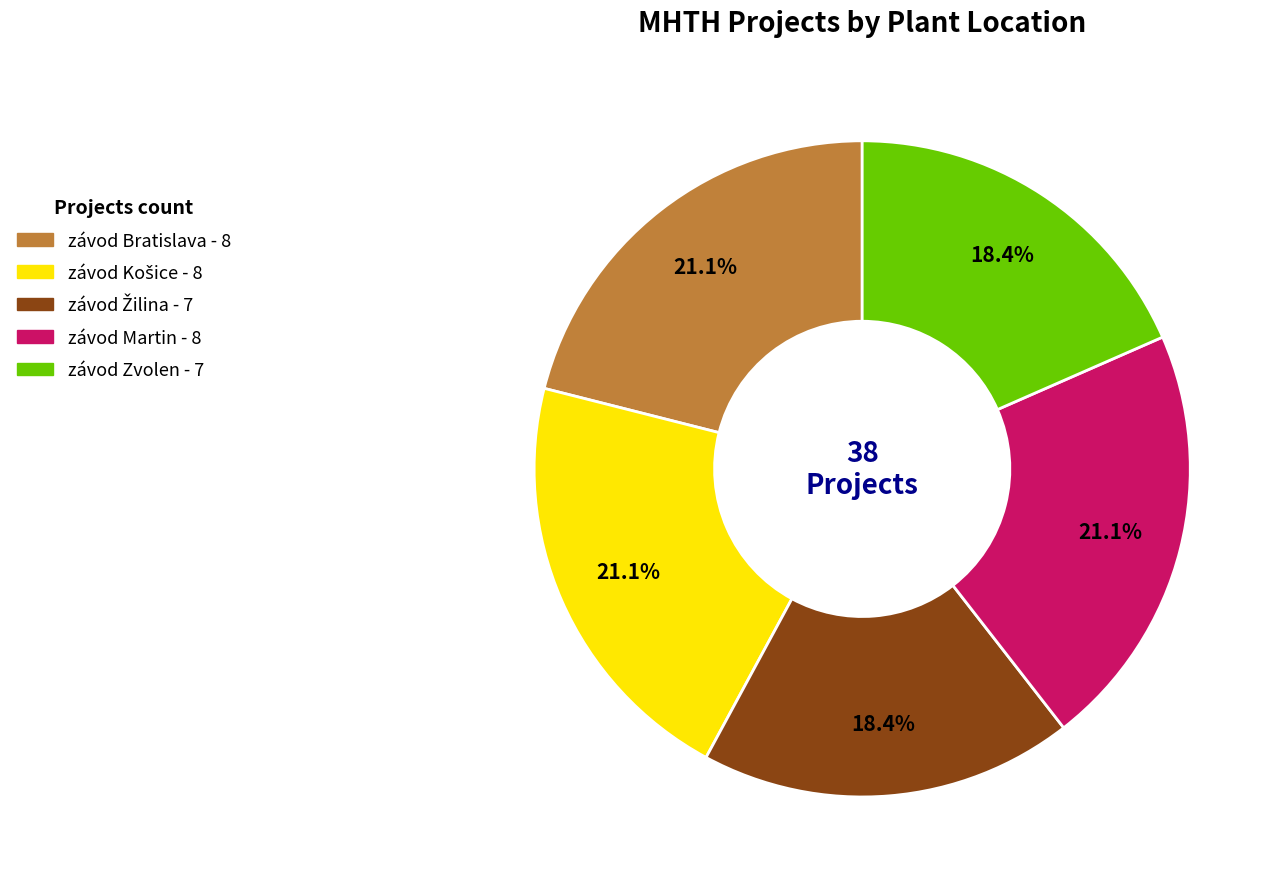

Is there a majority slice in this chart?

No